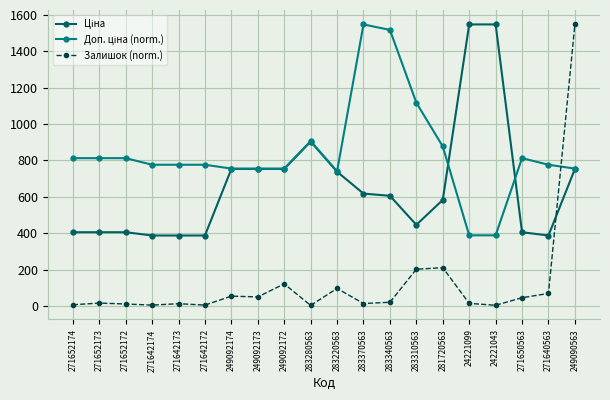

What is the minimum value shown in the chart?

2.6